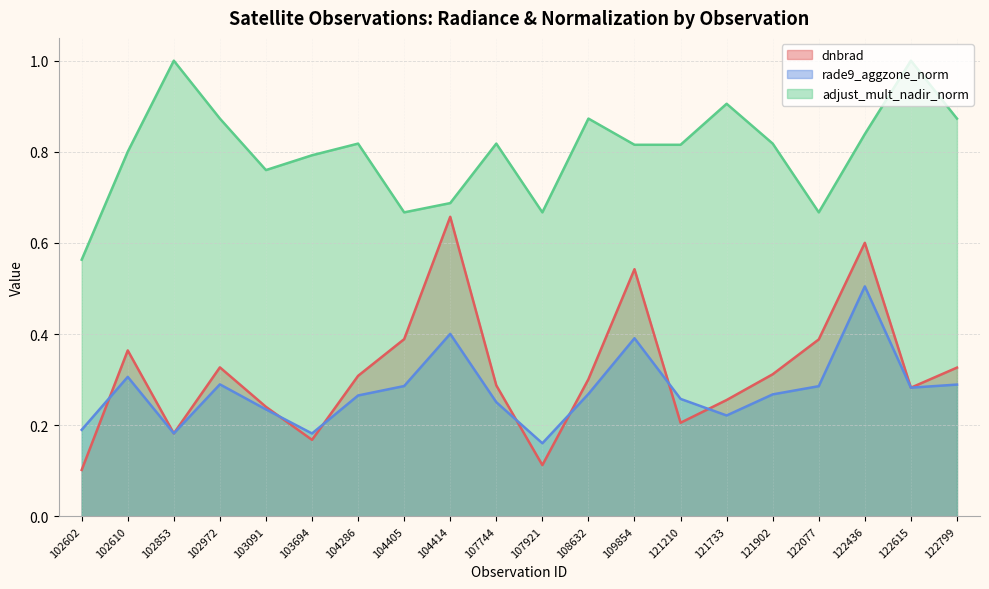

Which series has the largest total across all categories?

adjust_mult_nadir_norm